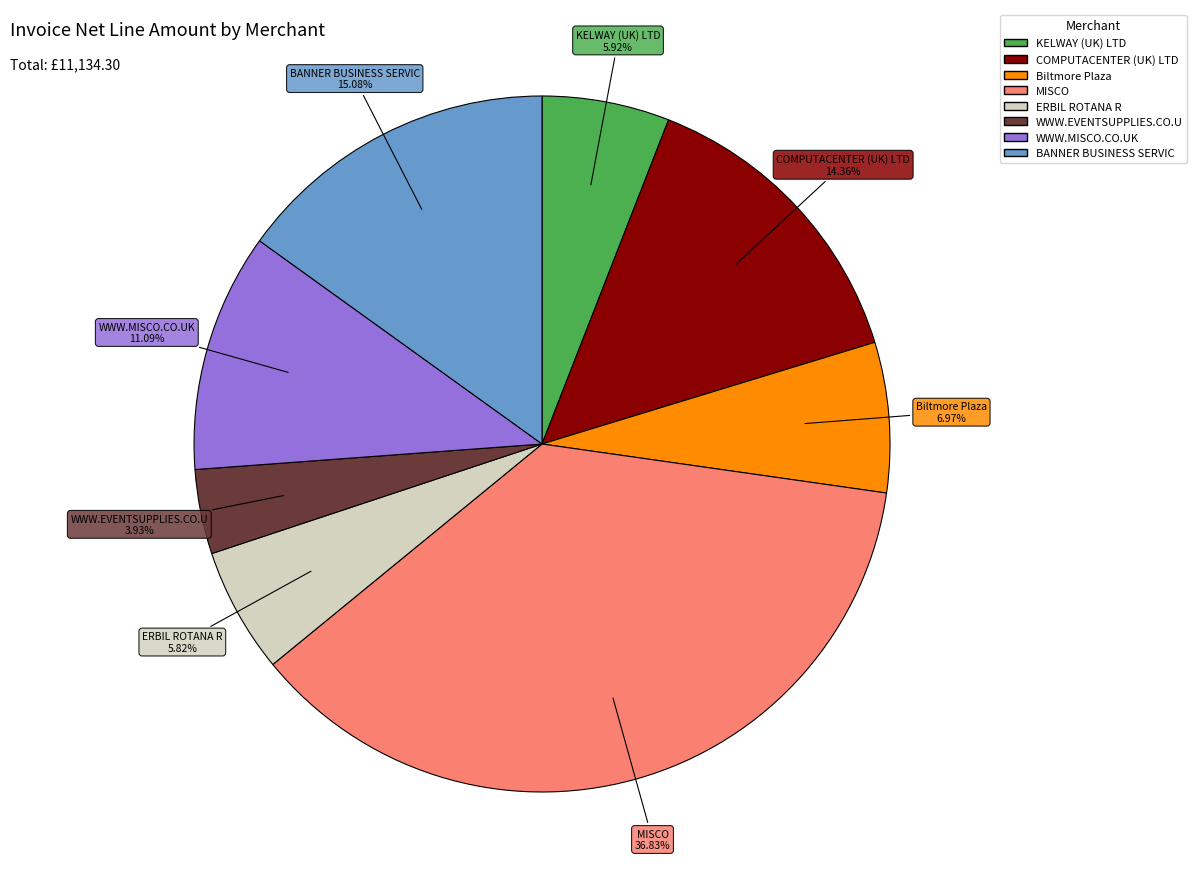

What percentage is the WWW.EVENTSUPPLIES.CO.U slice, to the nearest percent?

4%